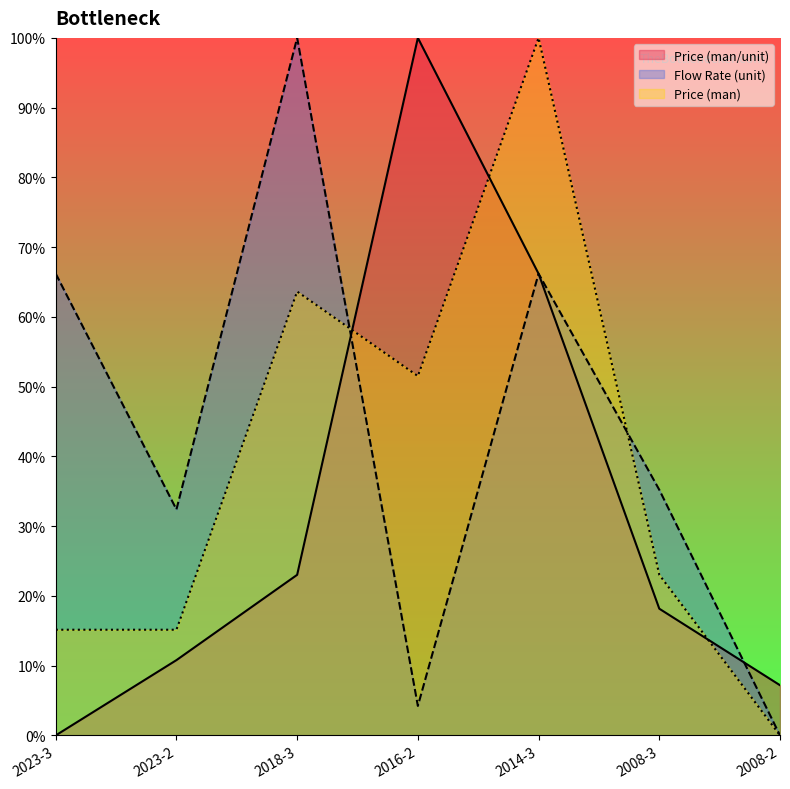

Between which two adjacent categories do Price (man) and Flow Rate (unit) first intersect?

2018-3 and 2016-2